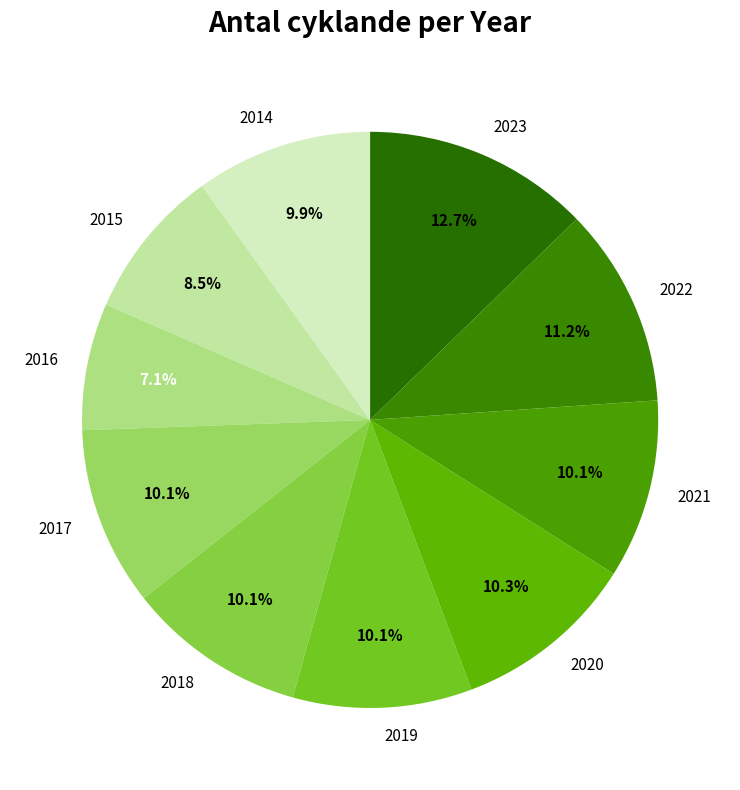

What is the largest slice in the pie chart?

2023